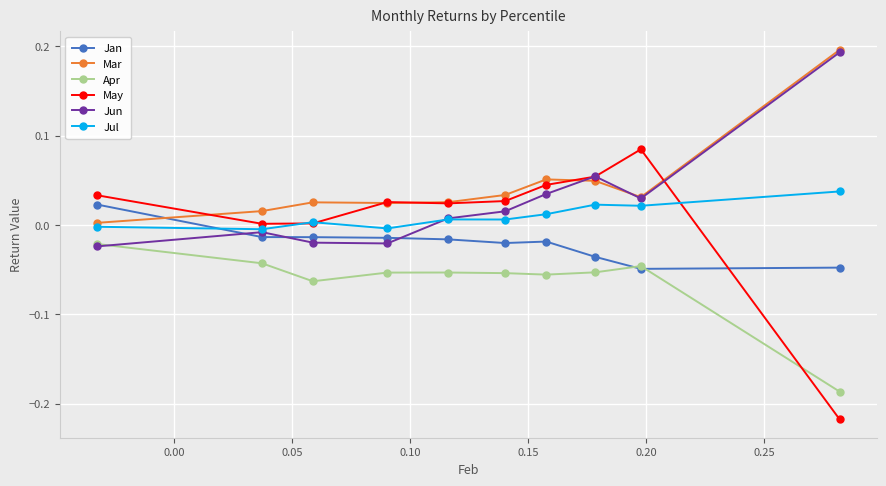

How many lines are shown in the chart?

6